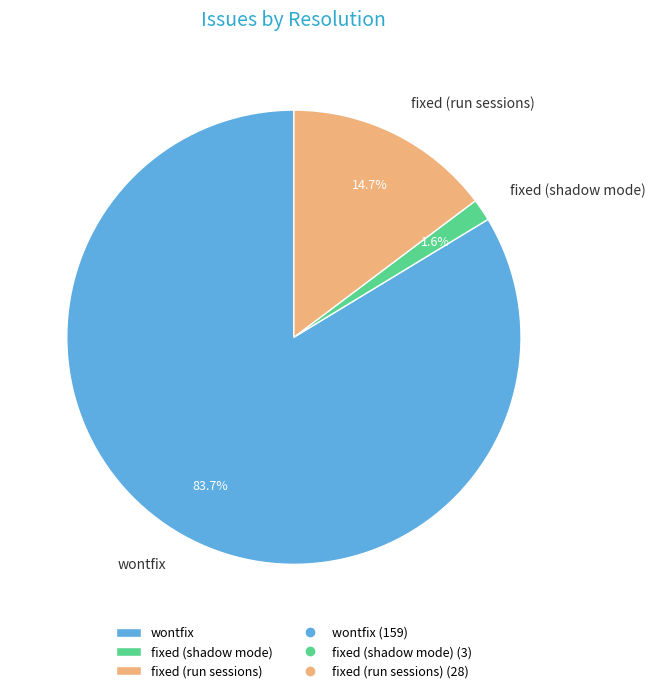

Which category has the smallest portion of the pie?

fixed (shadow mode)